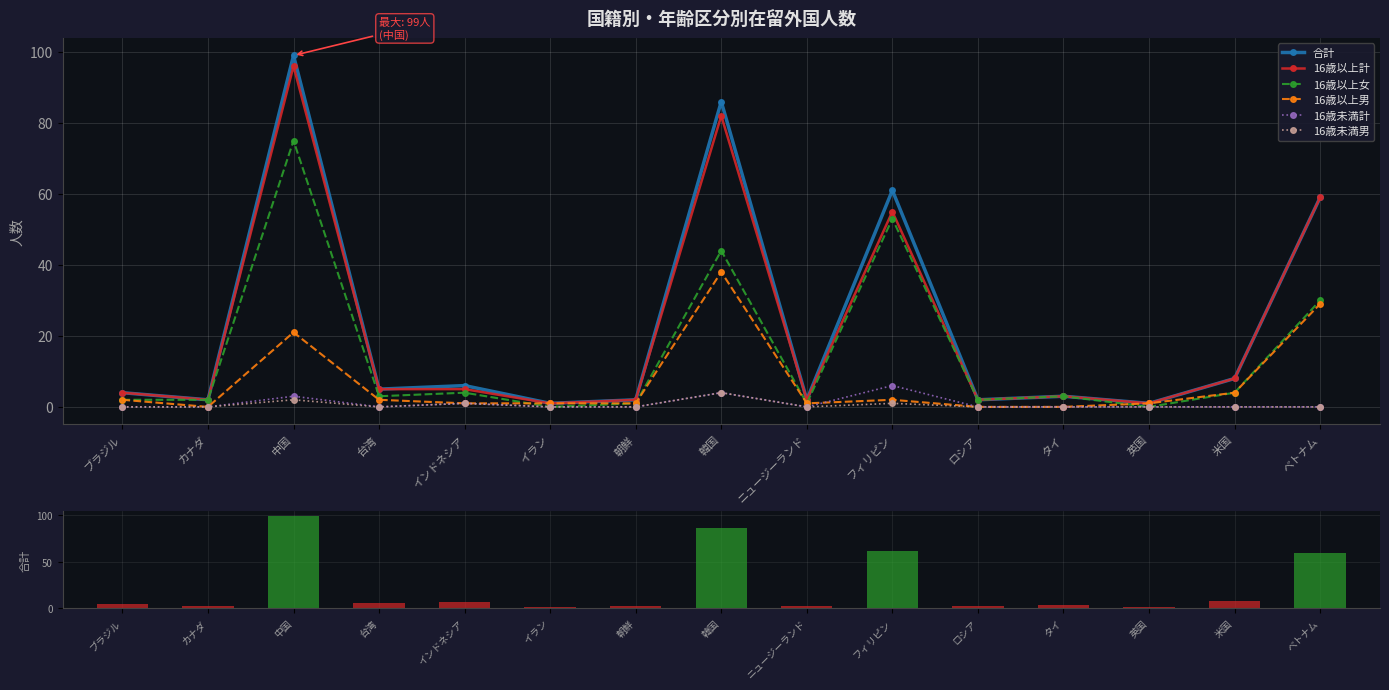

Is it true that 合計 equals 32 at ベトナム?

False